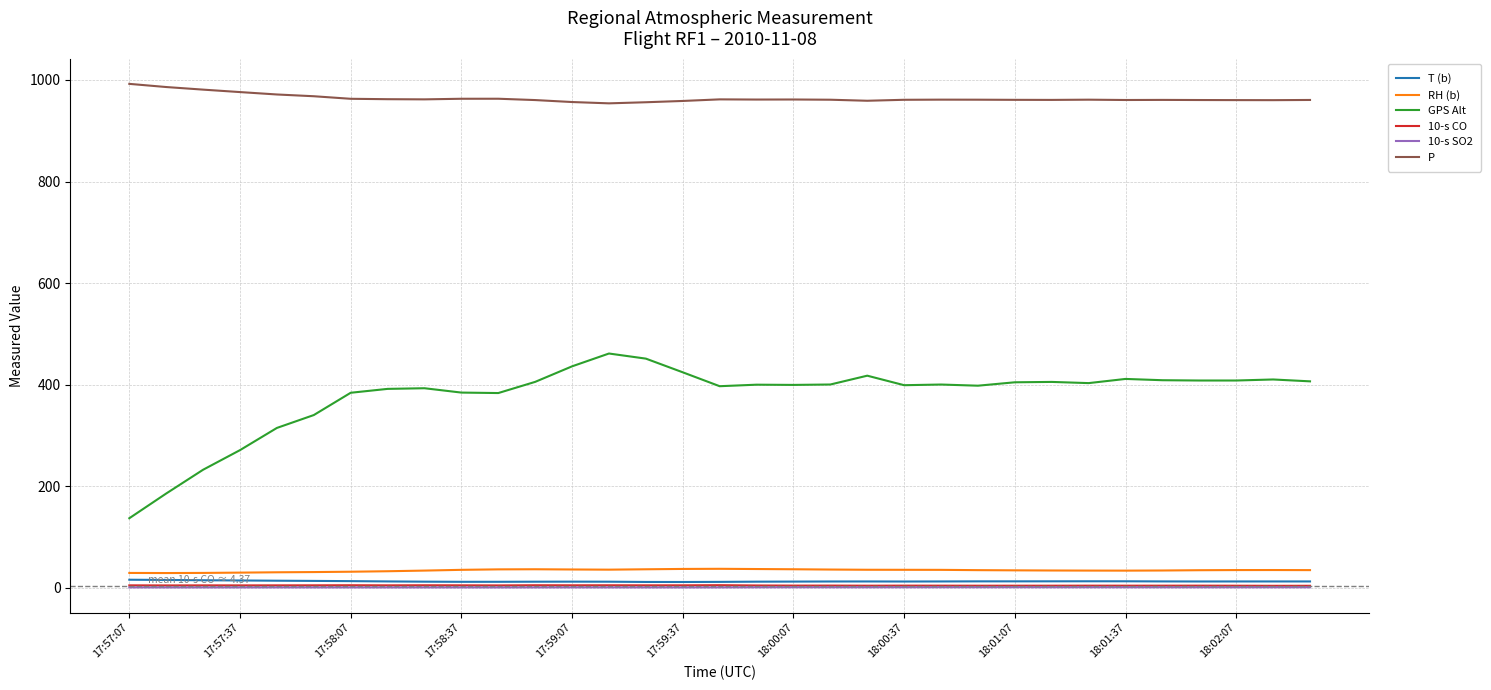

At how many categories does at least one series exceed 285?

33